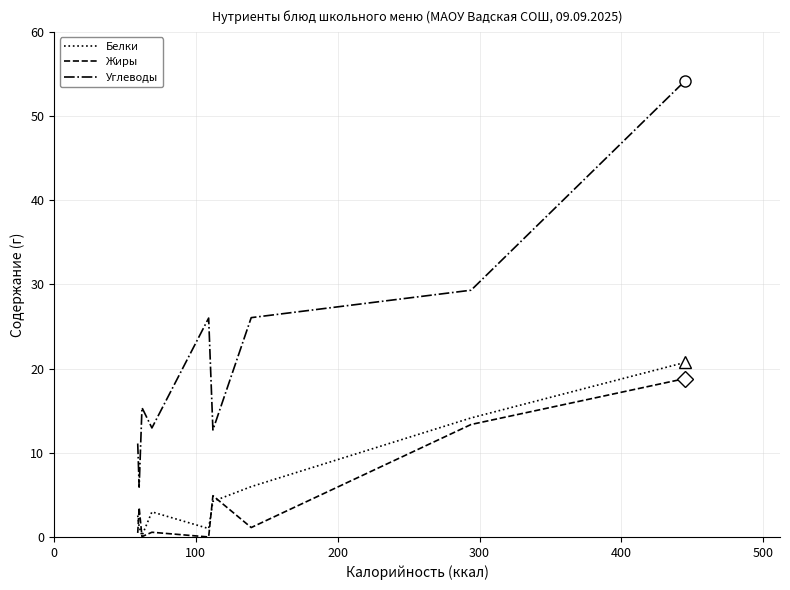

True or false: Углеводы and Жиры intersect in this chart.

False